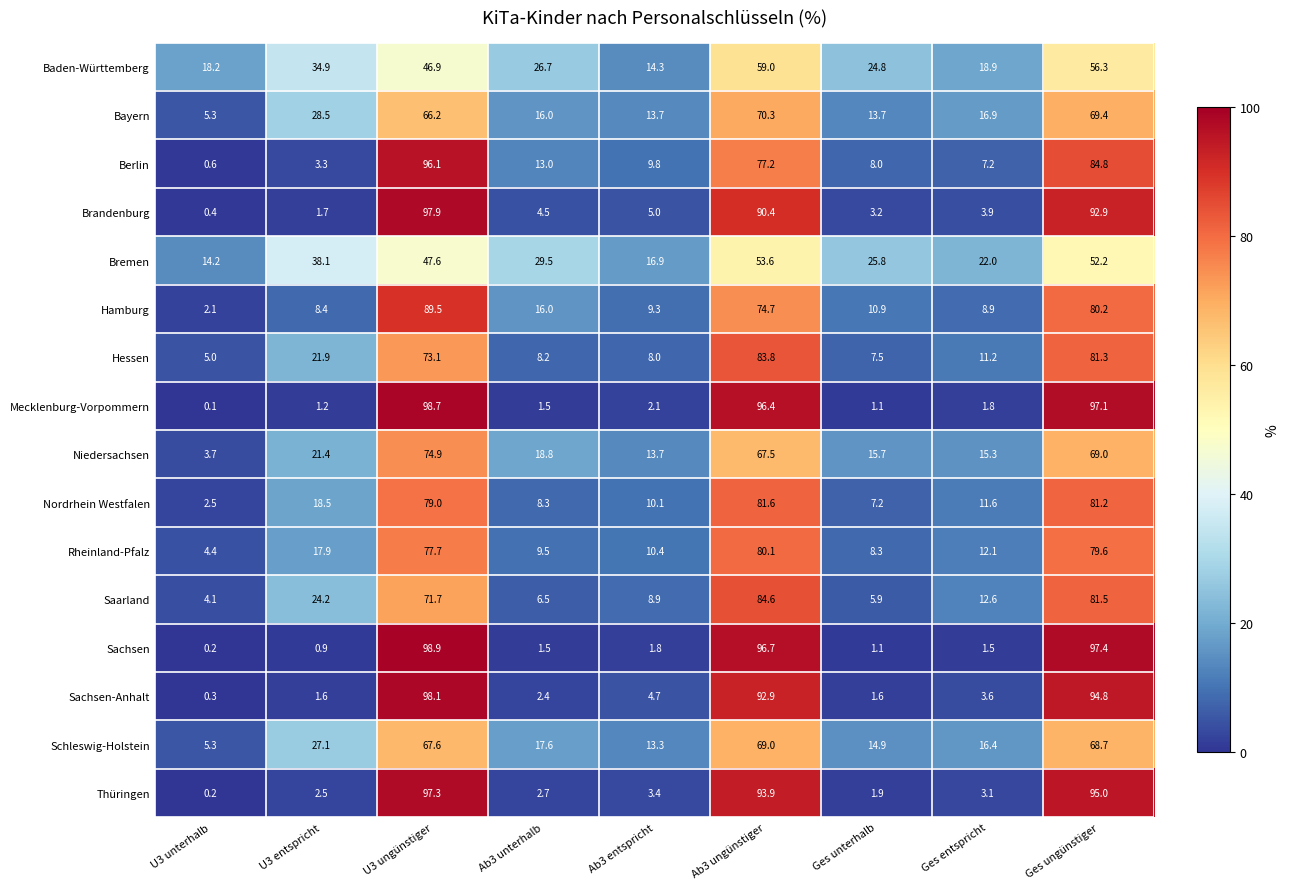

At which label does Bremen first exceed 29?

U3 entspricht